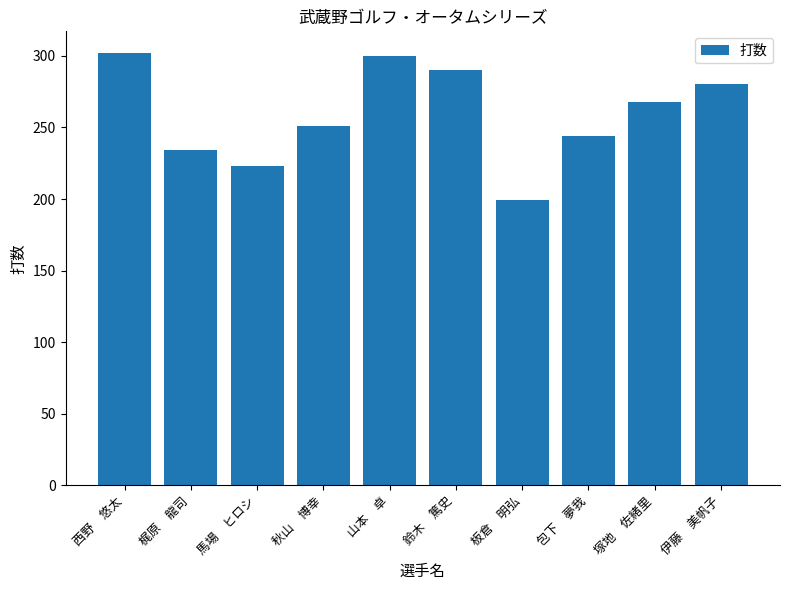

Does the chart contain any negative values?

No